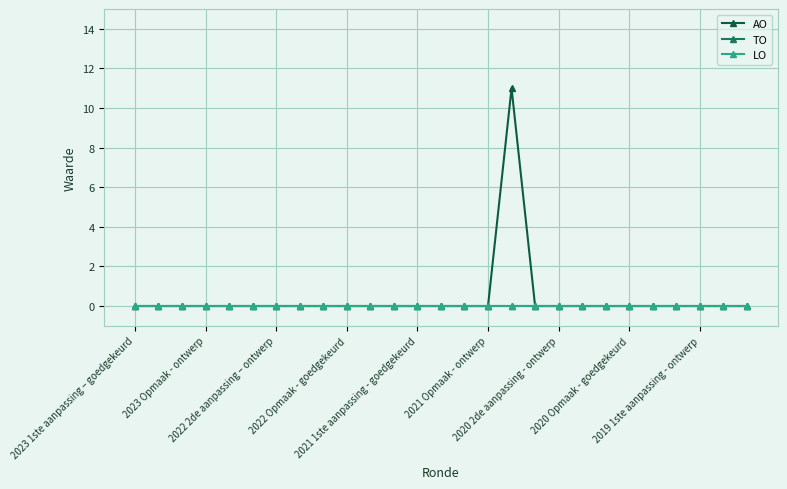

Reading right to left, what are all the values shown in this chart?

AO: 0	0	0	0	0	0	0	0	0	0	11	0	0	0	0	0	0	0	0	0	0	0	0	0	0	0	0
TO: 0	0	0	0	0	0	0	0	0	0	0	0	0	0	0	0	0	0	0	0	0	0	0	0	0	0	0
LO: 0	0	0	0	0	0	0	0	0	0	0	0	0	0	0	0	0	0	0	0	0	0	0	0	0	0	0